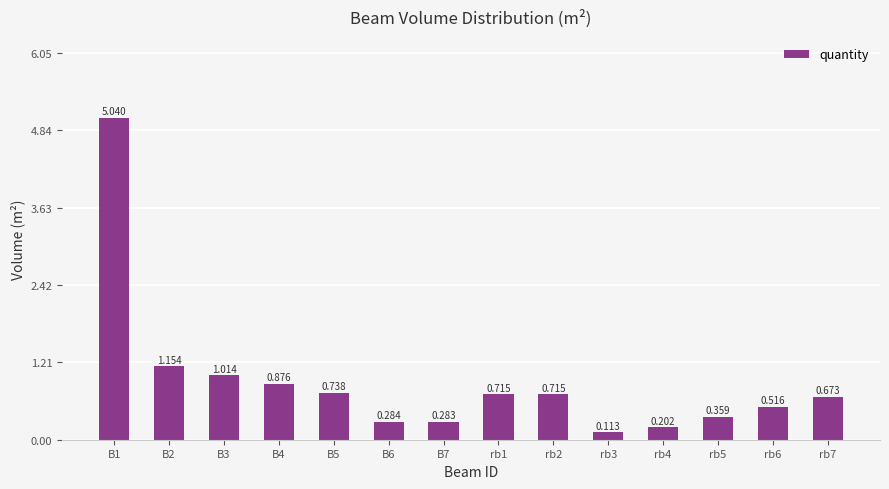

Reading right to left, extract all data points from this chart.

0.7	0.5	0.4	0.2	0.1	0.7	0.7	0.3	0.3	0.7	0.9	1.0	1.2	5.0